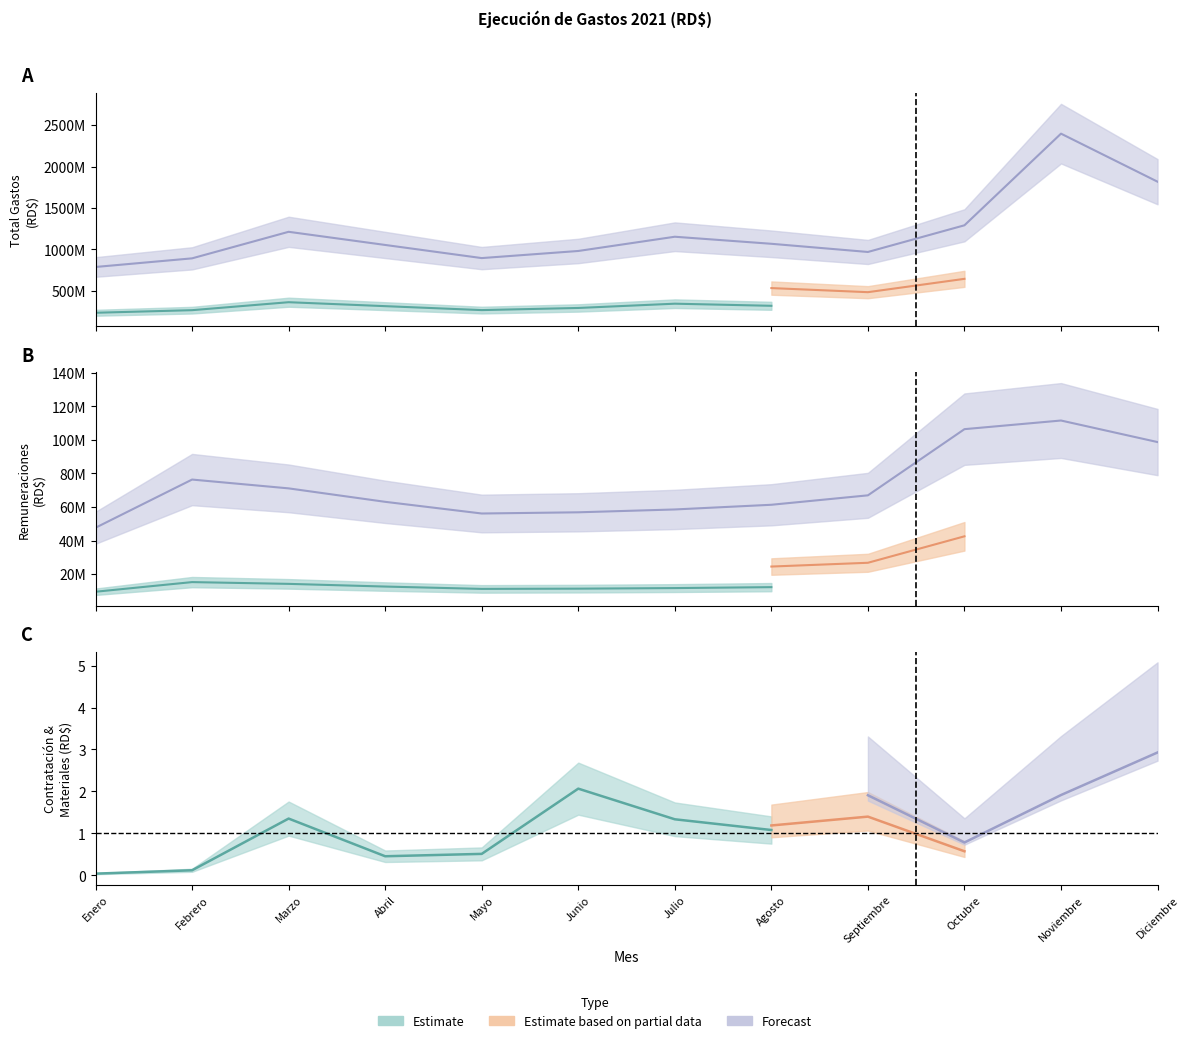

Where does the Enero_base series first go above 1068503426?

Marzo